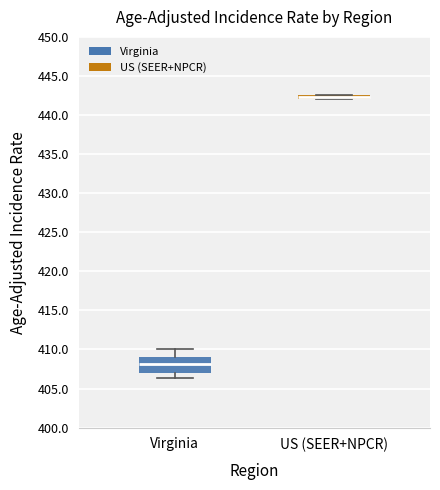

Where is the lower edge of the box for Virginia on the y-axis? The values are not printed on the chart, so give them approximately, as read against the axis.

407.0